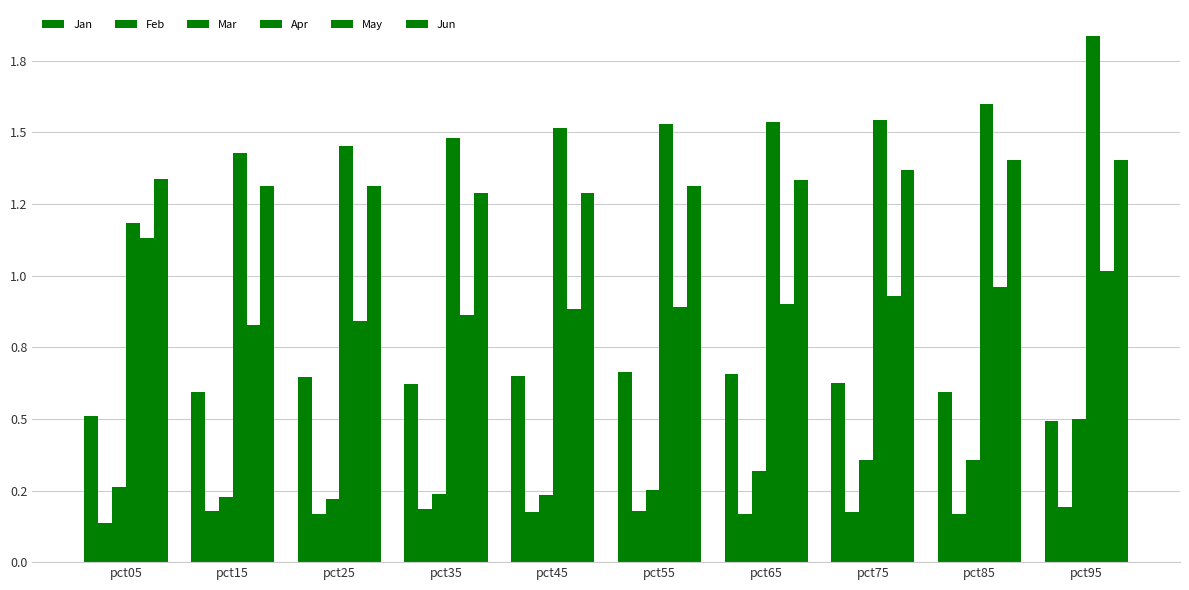

The Mar series shows 0.1 at pct45. True or false?

False